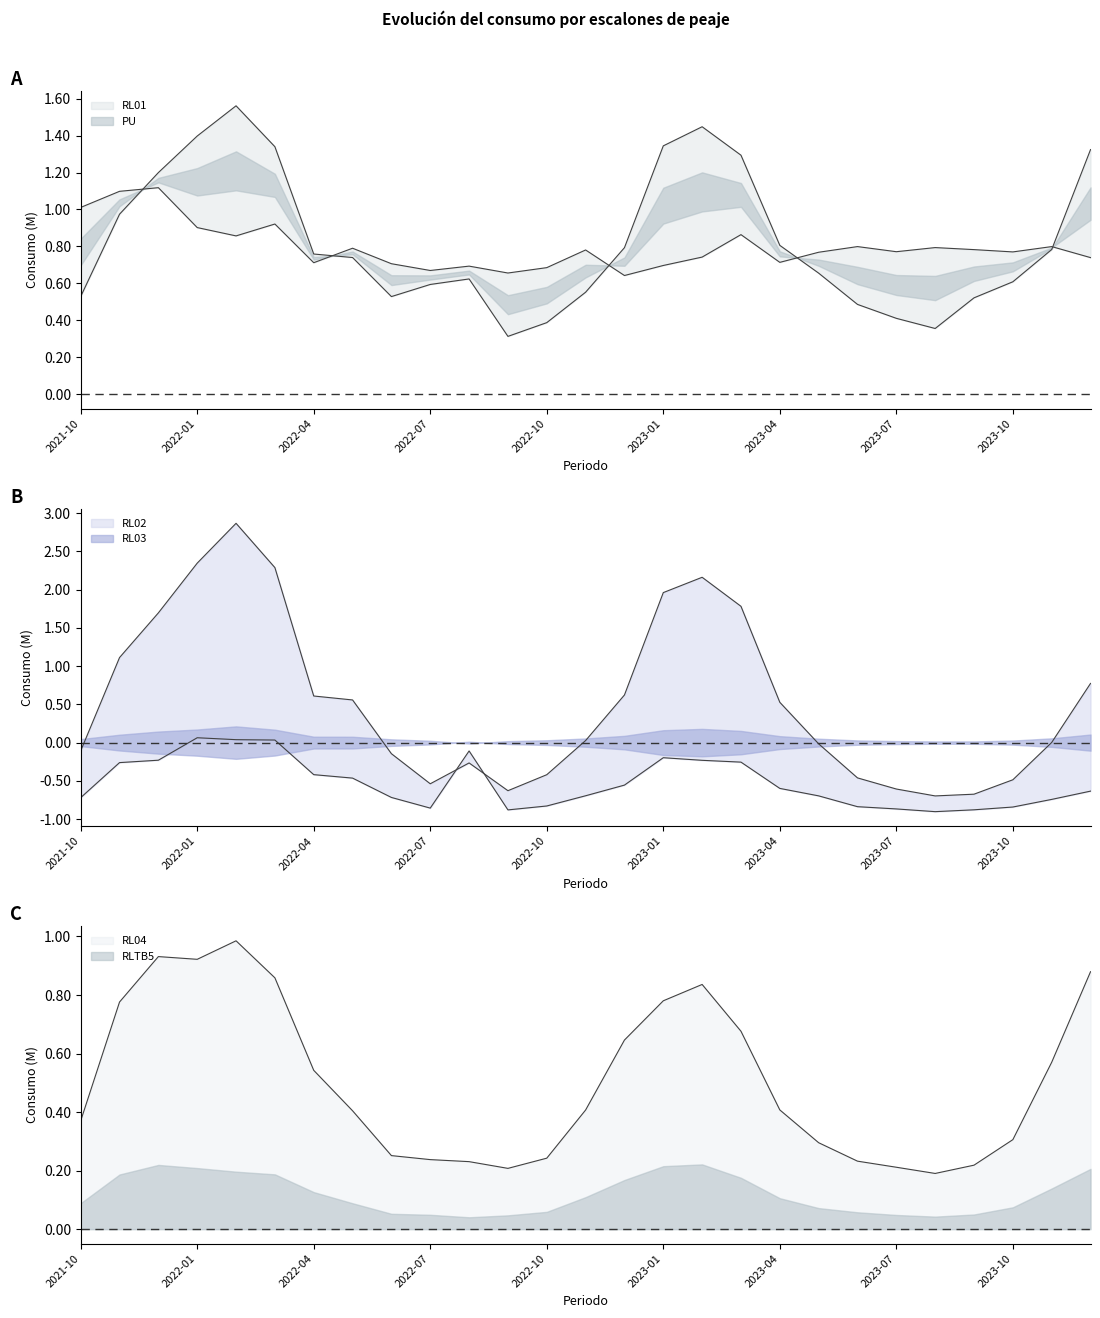

Where is the first local maximum for PU?

2021-12